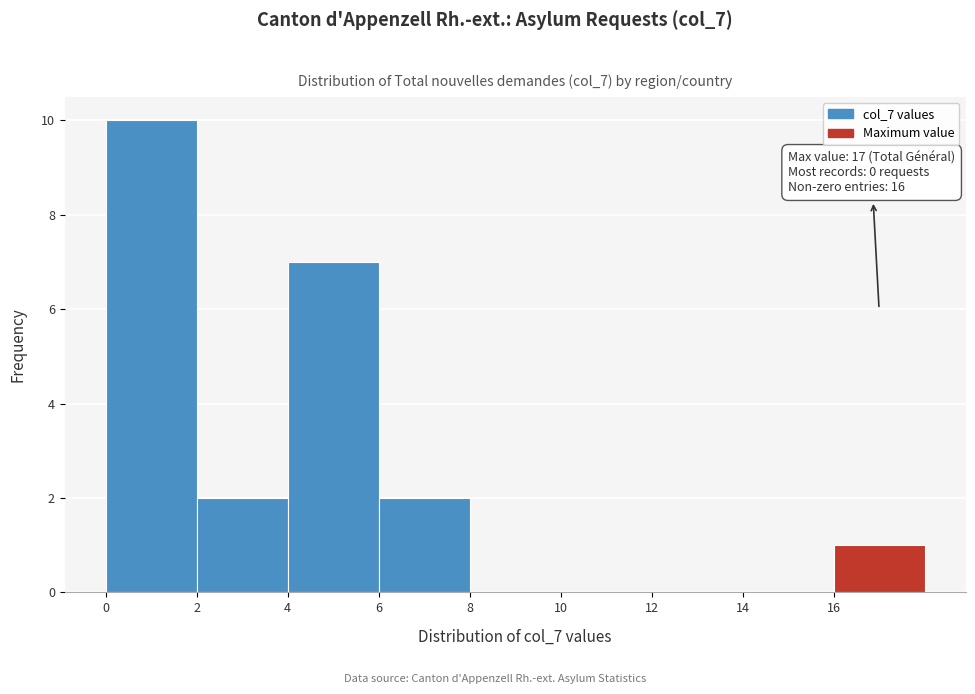

Over which range of the x-axis is the bar tallest?

0 to 2